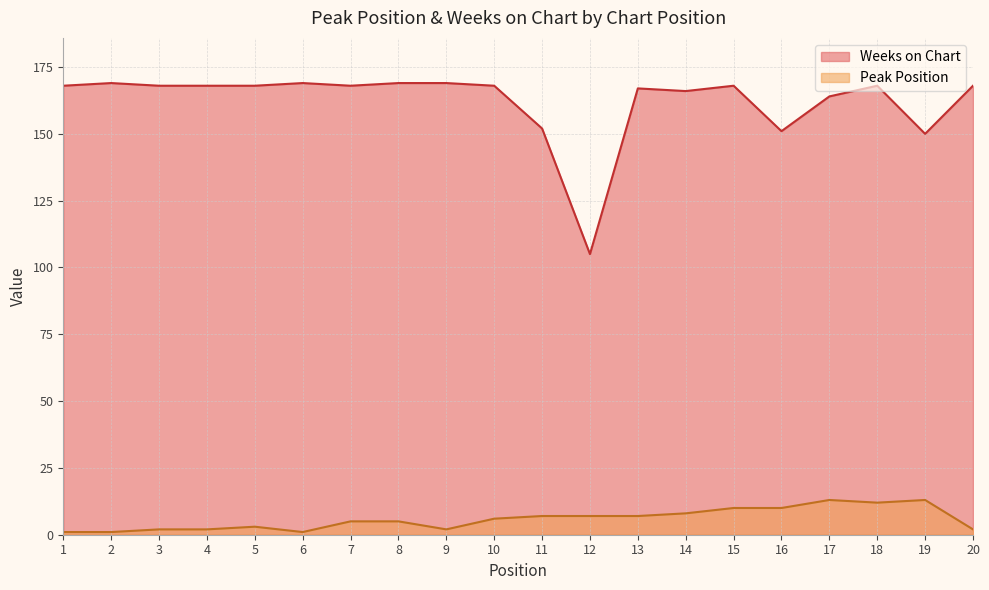

At how many categories does at least one series exceed 8?

20